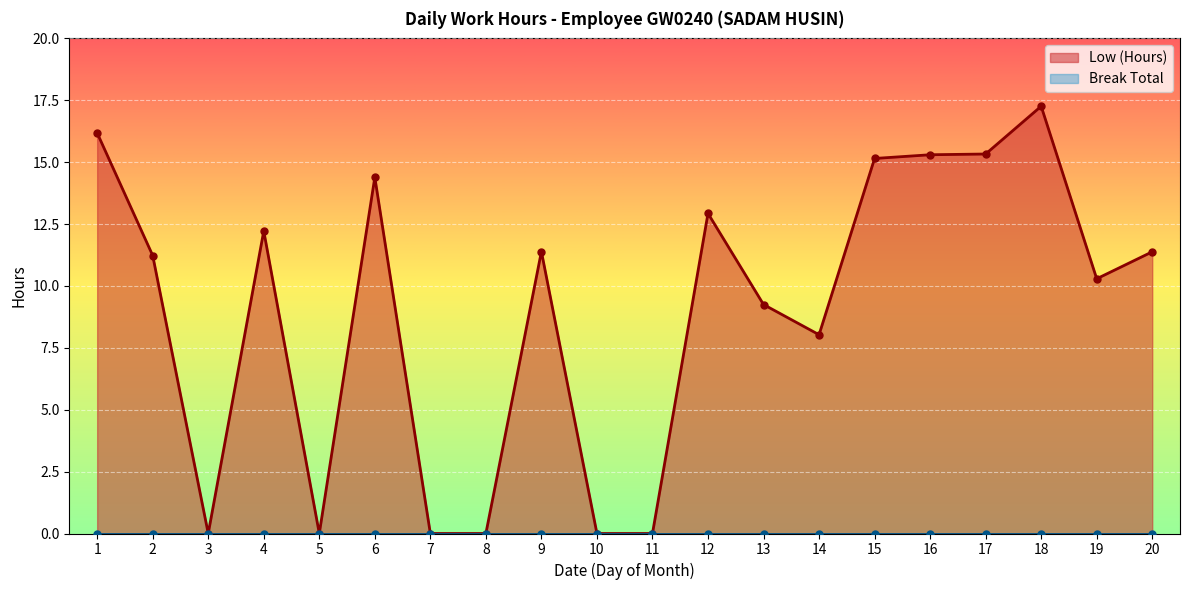

Where is the data nearest to the value 8?

14